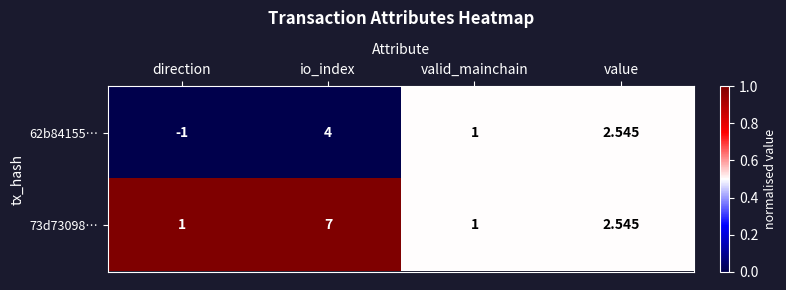

At which category is the sum across all series the highest?

io_index